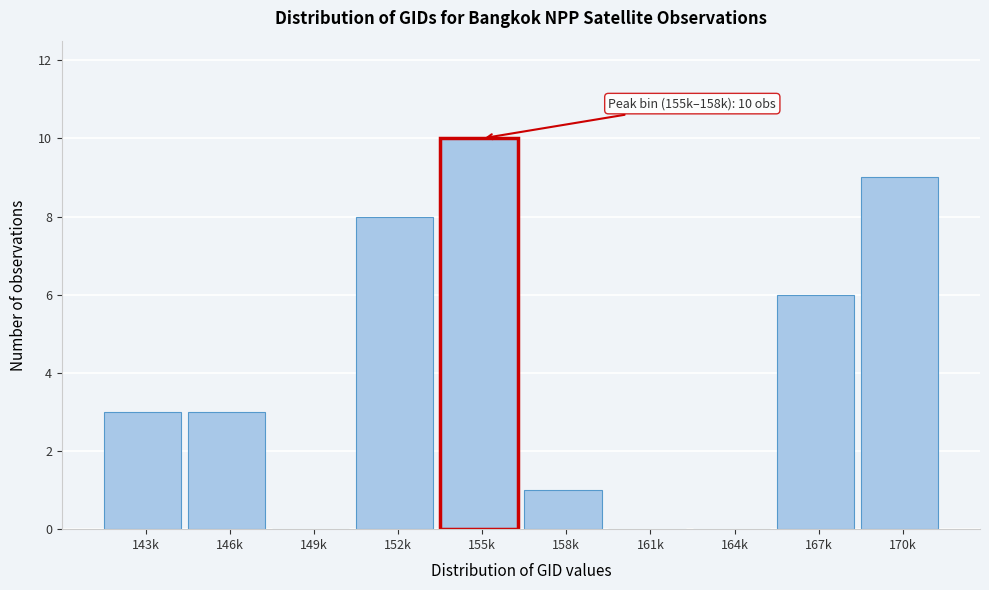

Reading left to right, transcribe all the data shown in this chart.

143k=3	146k=3	149k=0	152k=8	155k=10	158k=1	161k=0	164k=0	167k=6	170k=9